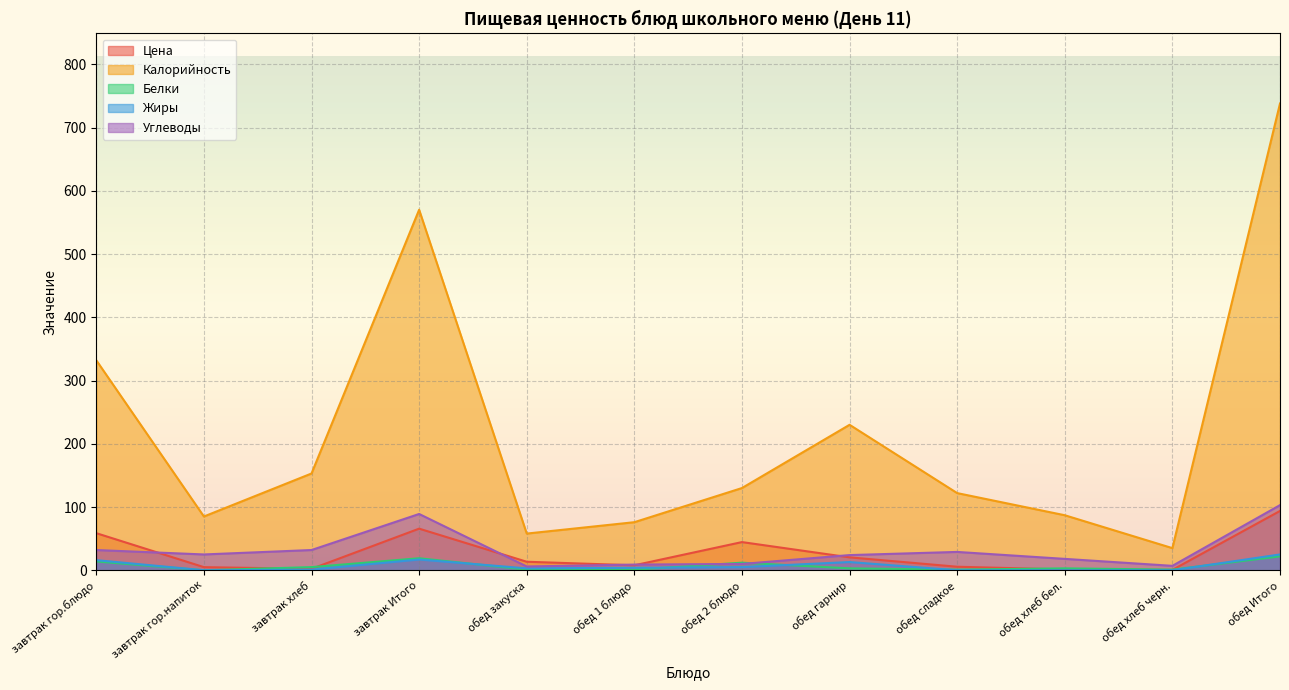

Read the Белки value at обед хлеб бел..

3.0